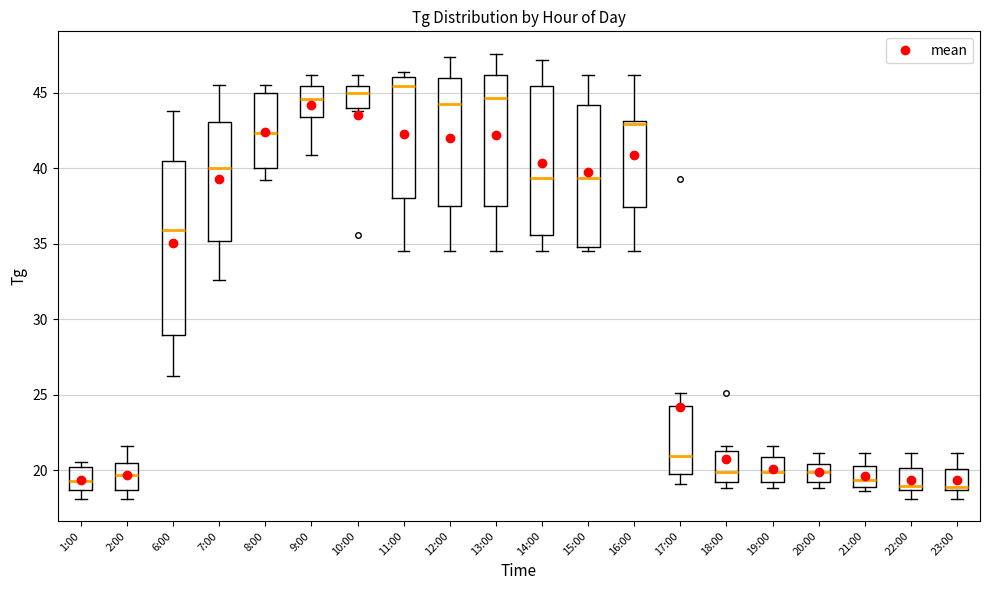

Where is the upper edge of the box for 21:00 on the y-axis? The values are not printed on the chart, so give them approximately, as read against the axis.

20.5